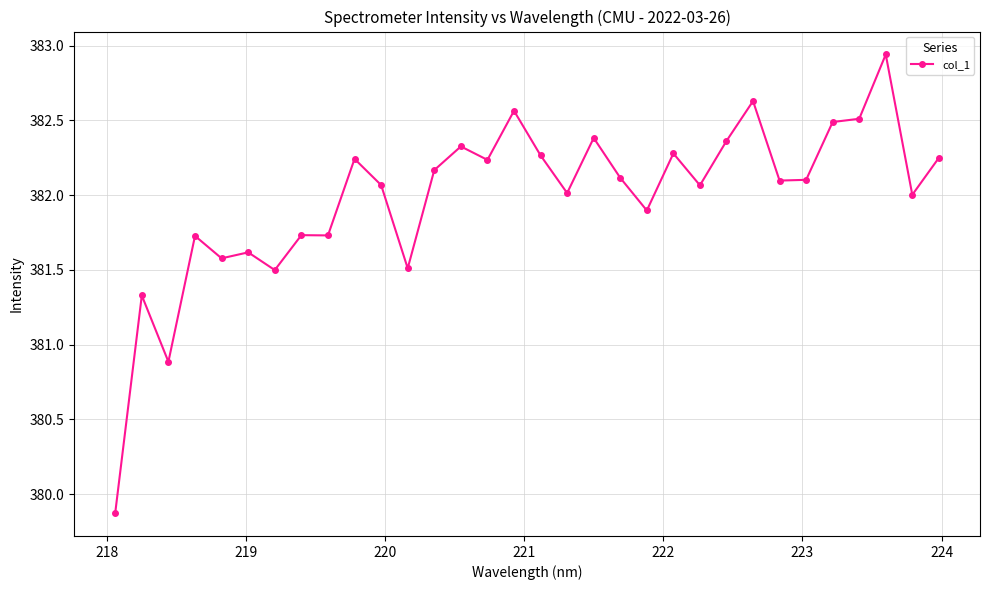

What is the sum of all values?

12223.5